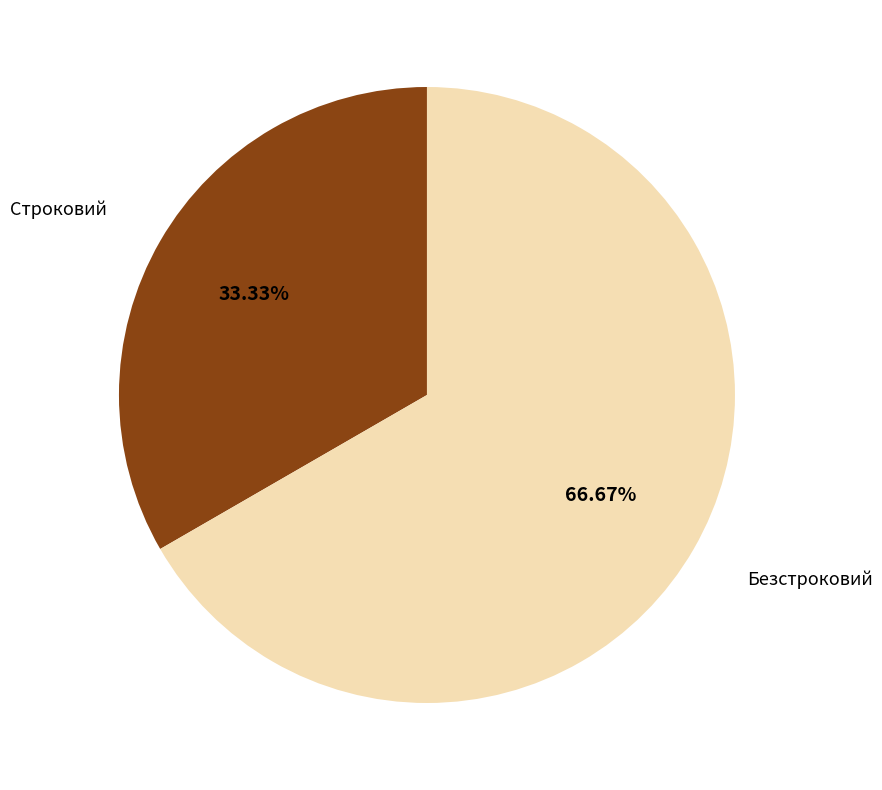

Does any single category account for the majority?

Yes